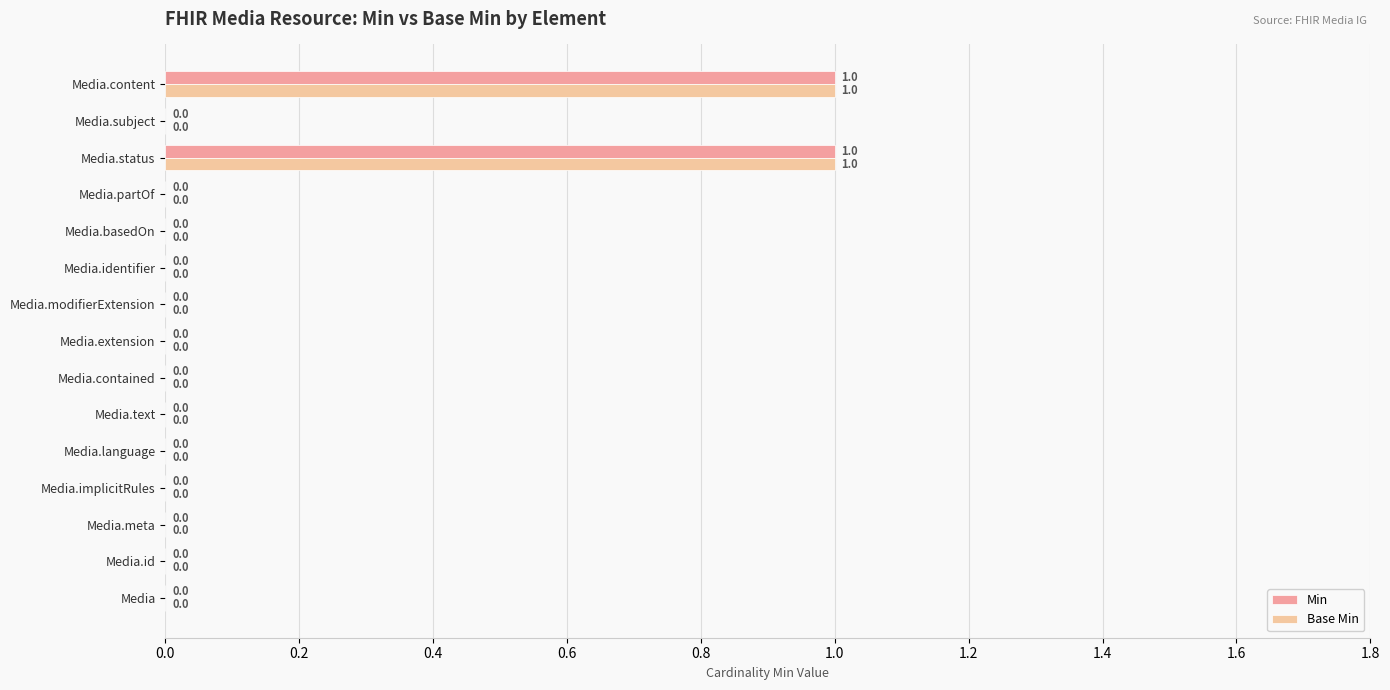

How many positive values does the Min series have?

2